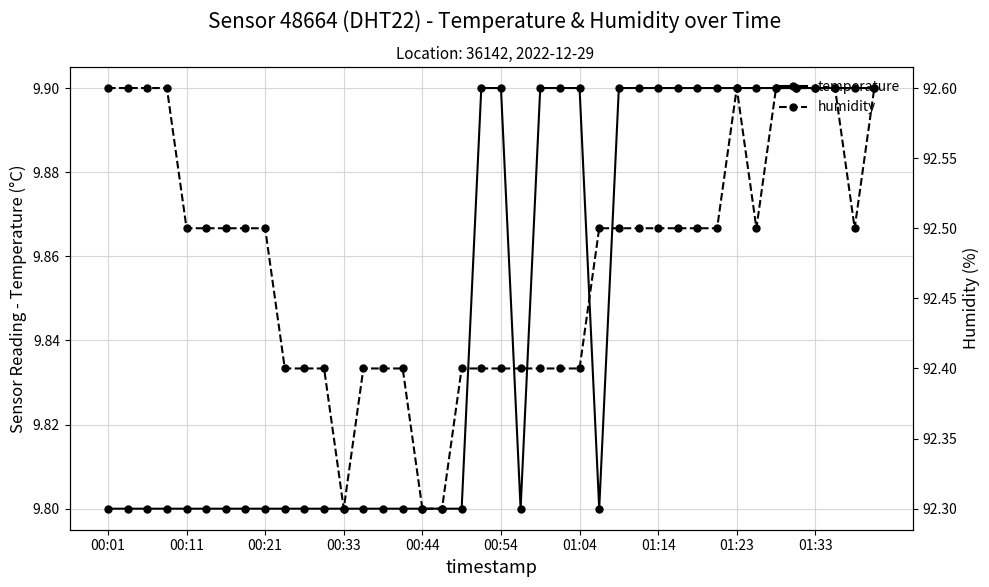

True or false: temperature and humidity intersect in this chart.

False